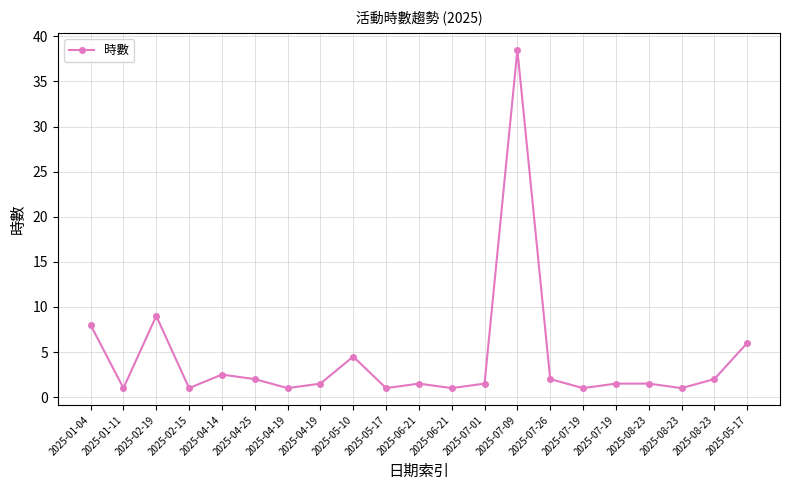

At which category does the data reach its first local peak?

2025-02-19